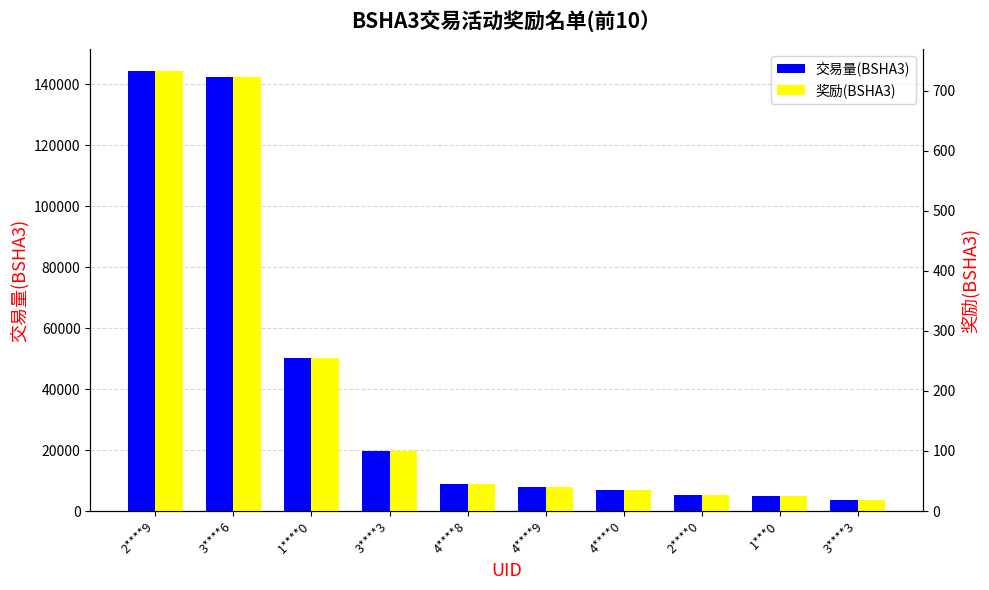

What is the difference between the 交易量(BSHA3) values at 3****6 and 3****3?

138799.8